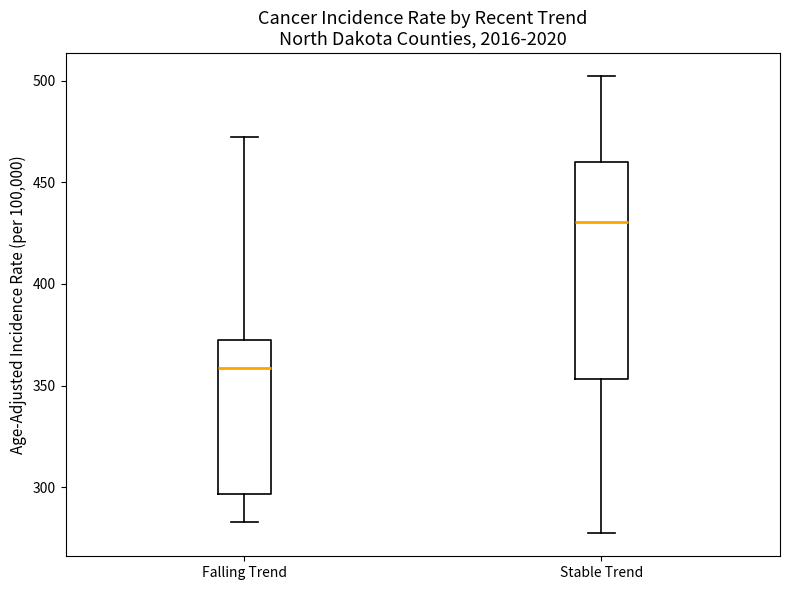

Reading left to right, transcribe this box plot: for each box, give where its median line is, the range the box spans, and where its two whiskers end, as read against the y-axis. The values are not printed on the chart, so give them approximately, as read against the axis.

Falling Trend: median 360, box 295 to 370, whiskers 285 to 470
Stable Trend: median 430, box 355 to 460, whiskers 275 to 500